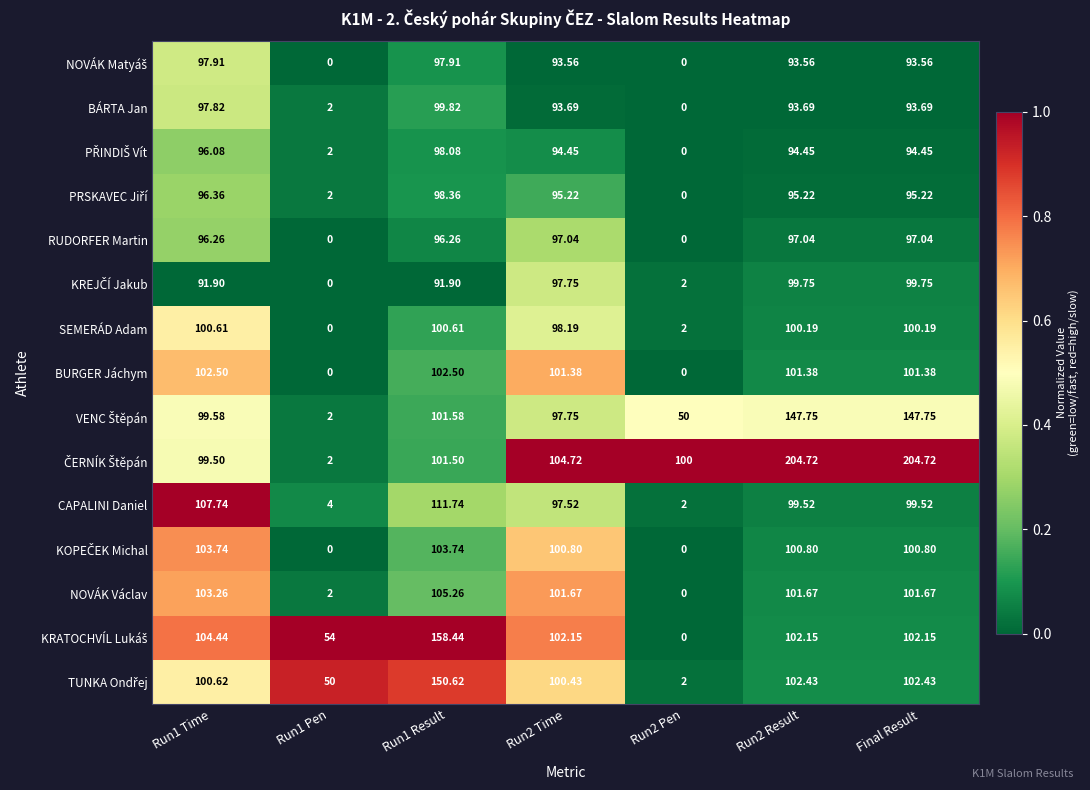

What is the maximum value shown in the chart?

204.7